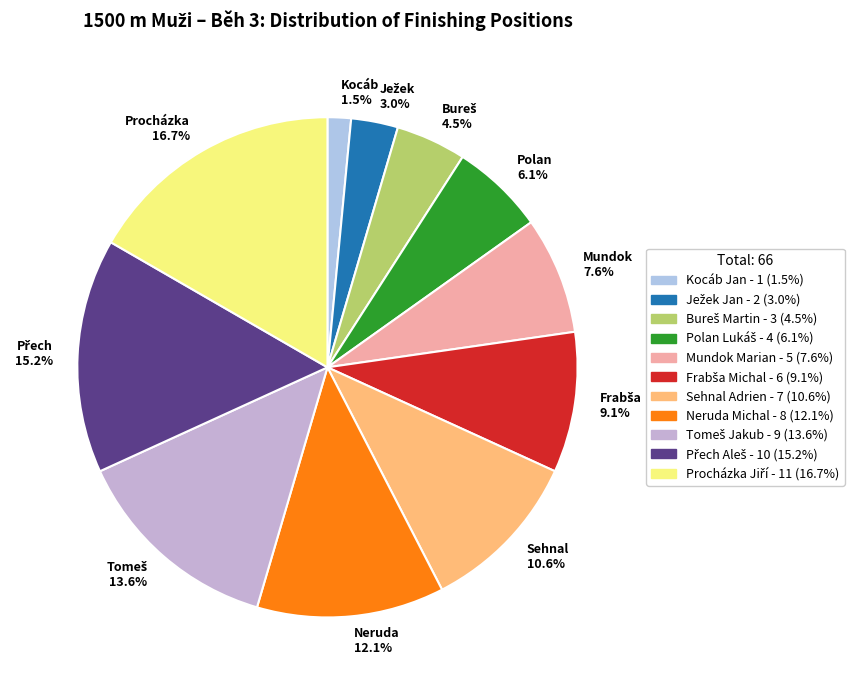

Which slice is the largest?

Procházka 16.7%